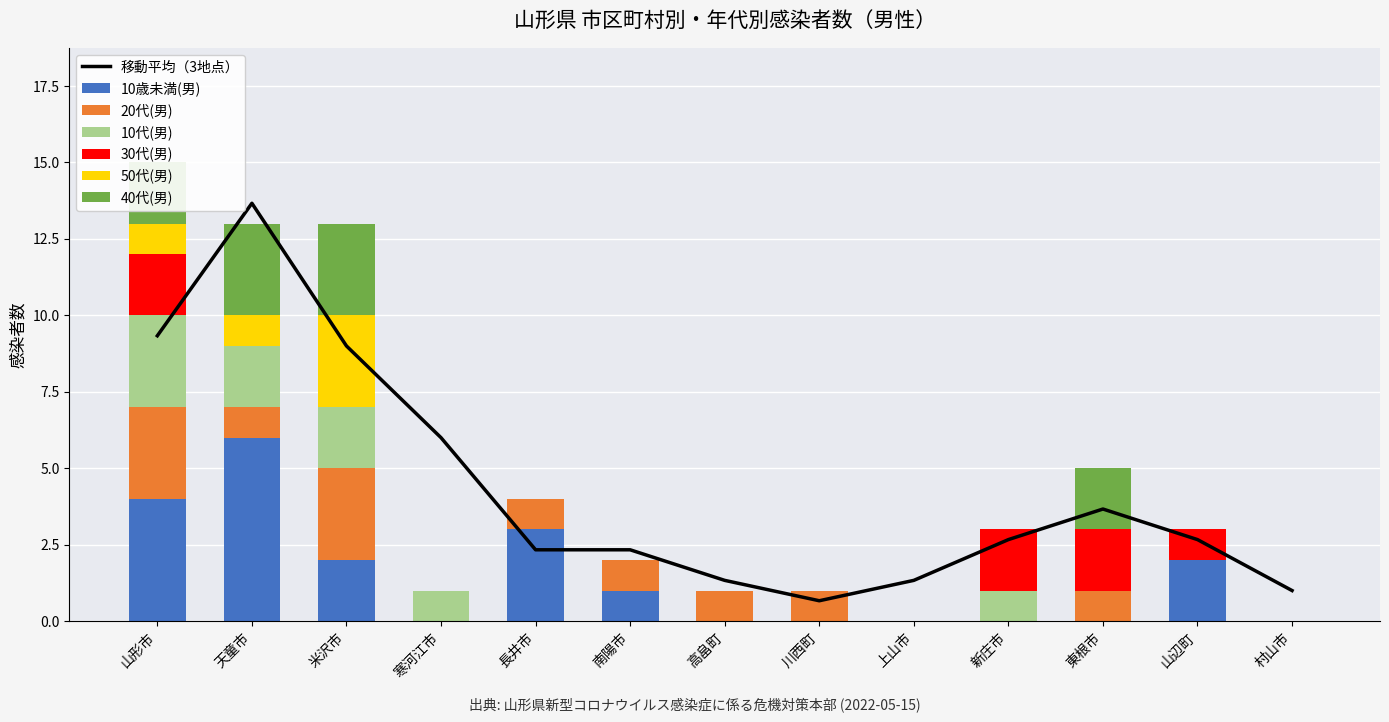

True or false: 20代(男) has a value of 0 at 寒河江市.

True